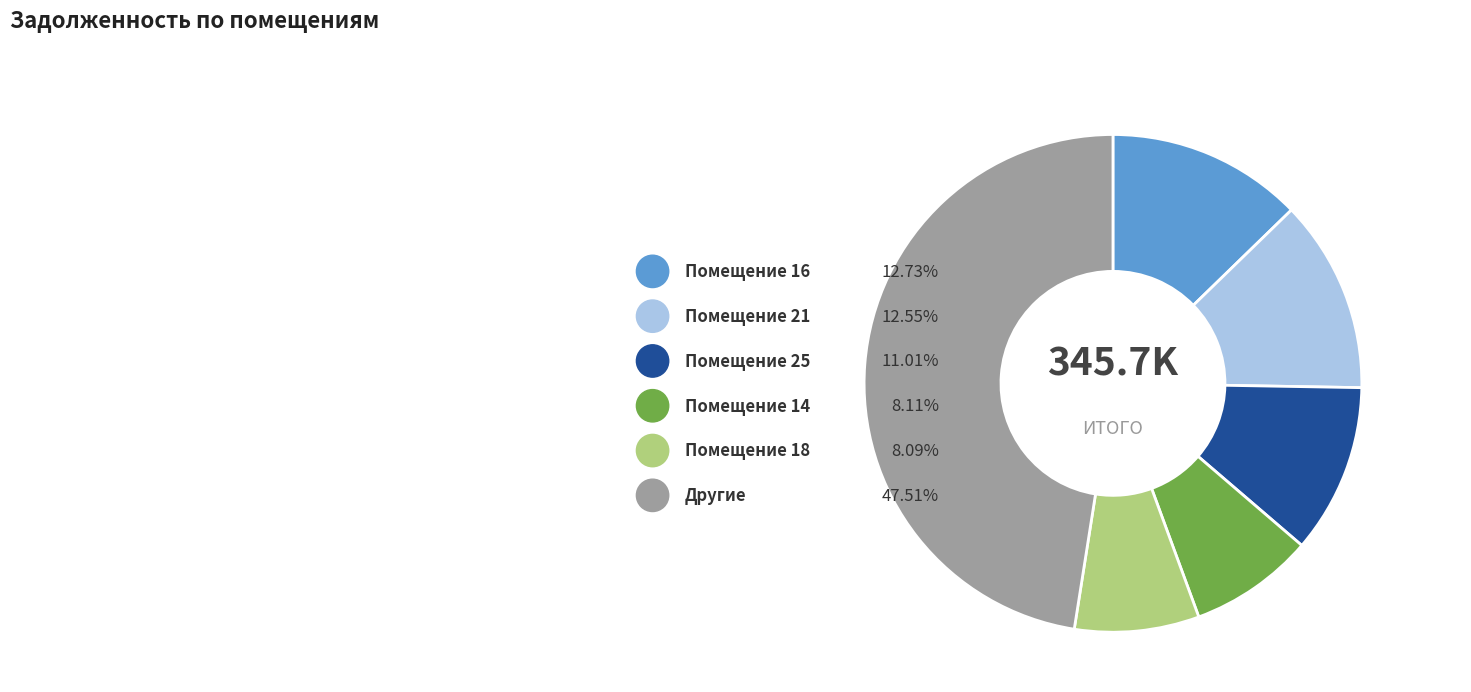

The 27 slice represents 9% of the pie. True or false?

False